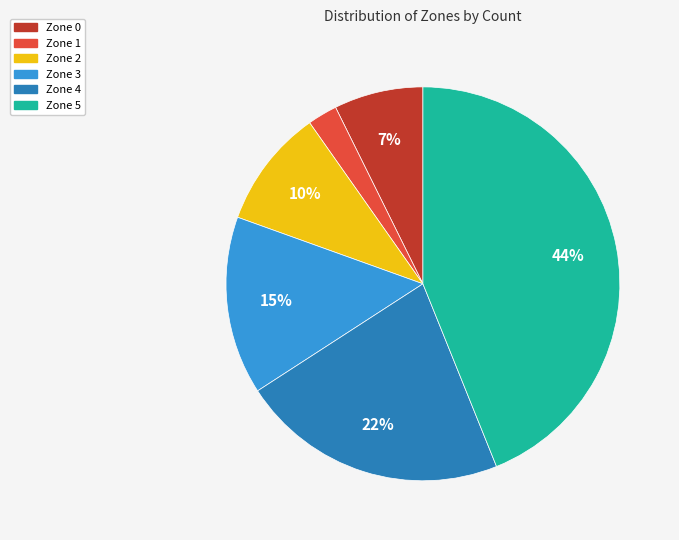

What percentage is the Zone 4 slice, to the nearest percent?

22%